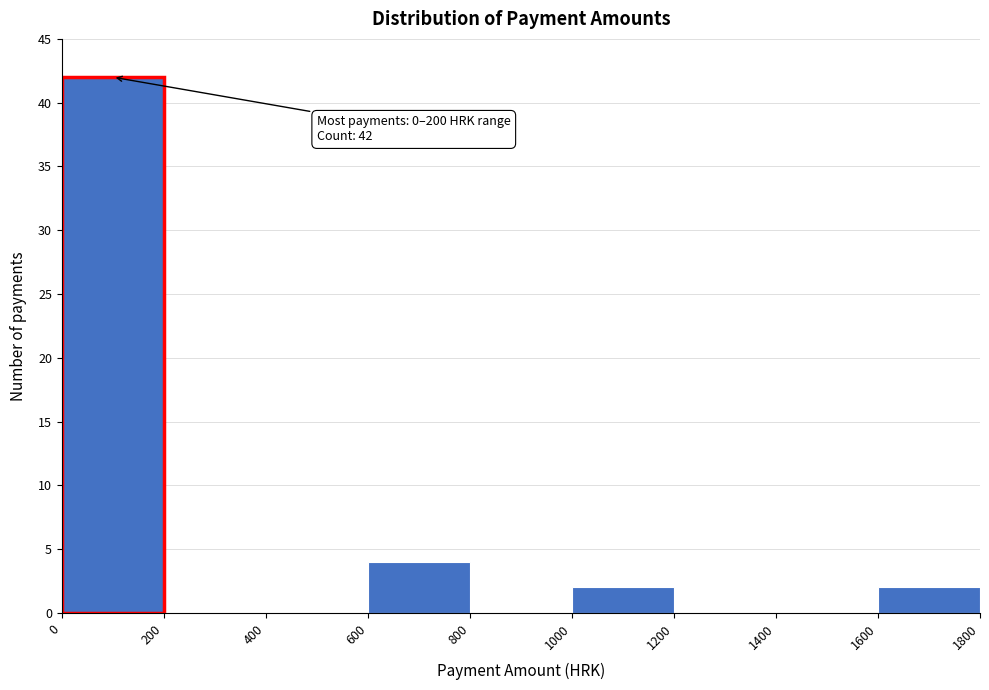

Over which range of the x-axis is the bar tallest?

0 to 200